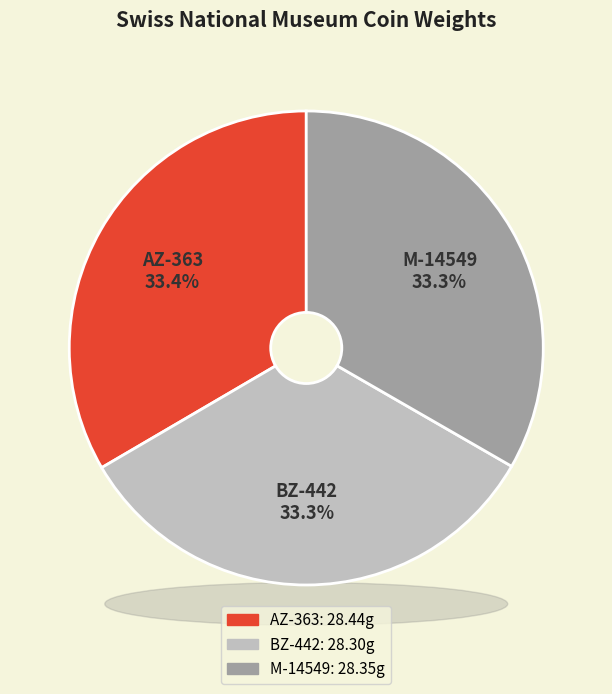

What is the largest slice in the pie chart?

AZ-363